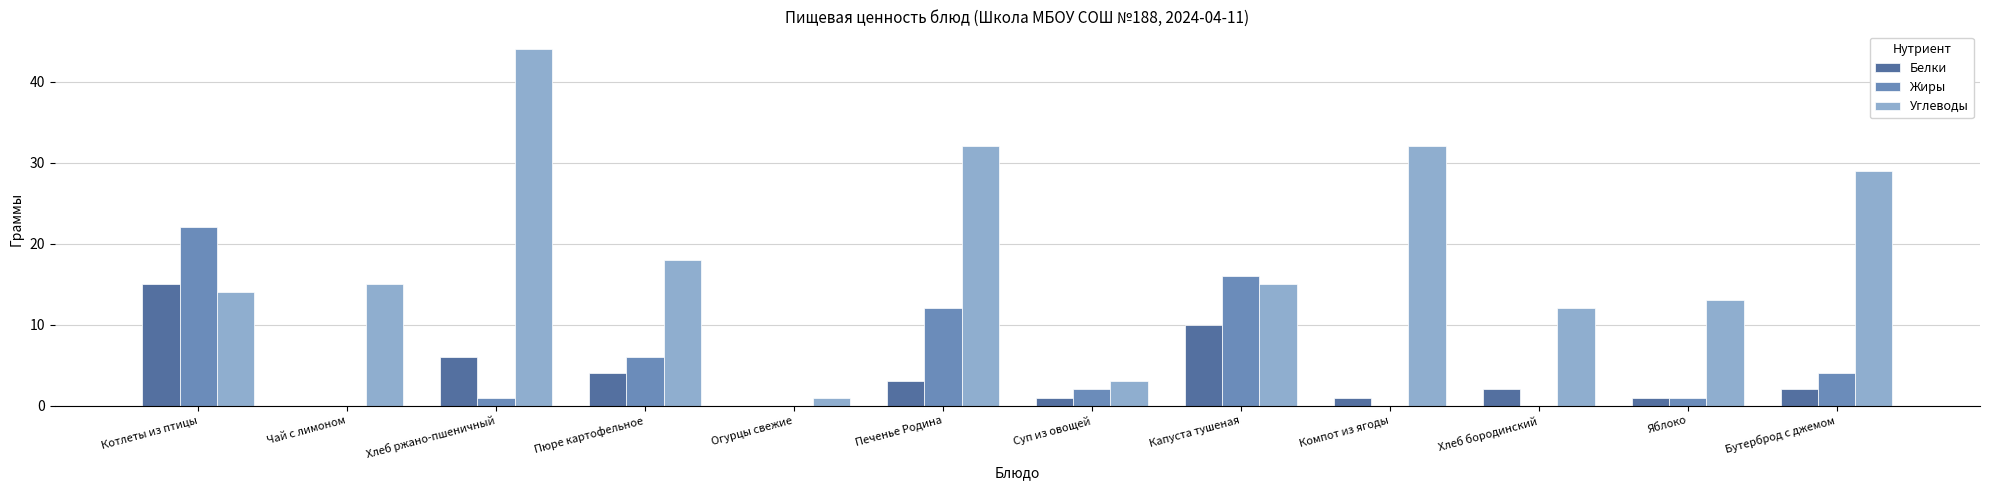

Is the value of Углеводы at Хлеб ржано-пшеничный greater than the value of Жиры at Капуста тушеная?

Yes